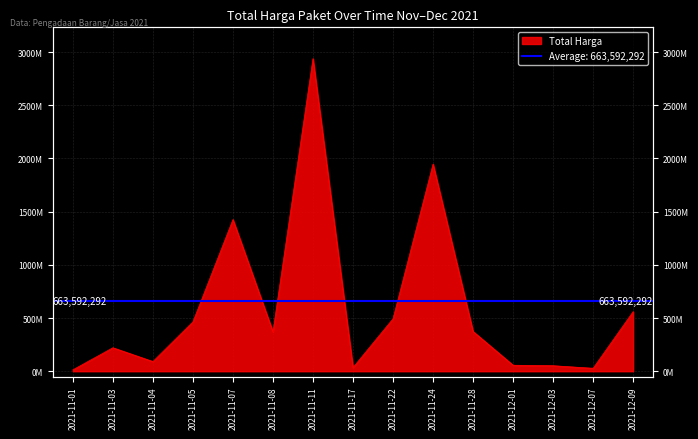

Reading right to left, extract all data points from this chart.

2021-12-09=559971000	2021-12-07=27412000	2021-12-03=51601000	2021-12-01=56152800	2021-11-28=373404000	2021-11-24=1947334200	2021-11-22=493000000	2021-11-17=34292000	2021-11-11=2938963240	2021-11-08=370565800	2021-11-07=1425867900	2021-11-05=464002100	2021-11-04=90672075	2021-11-03=220454270	2021-11-01=12787500